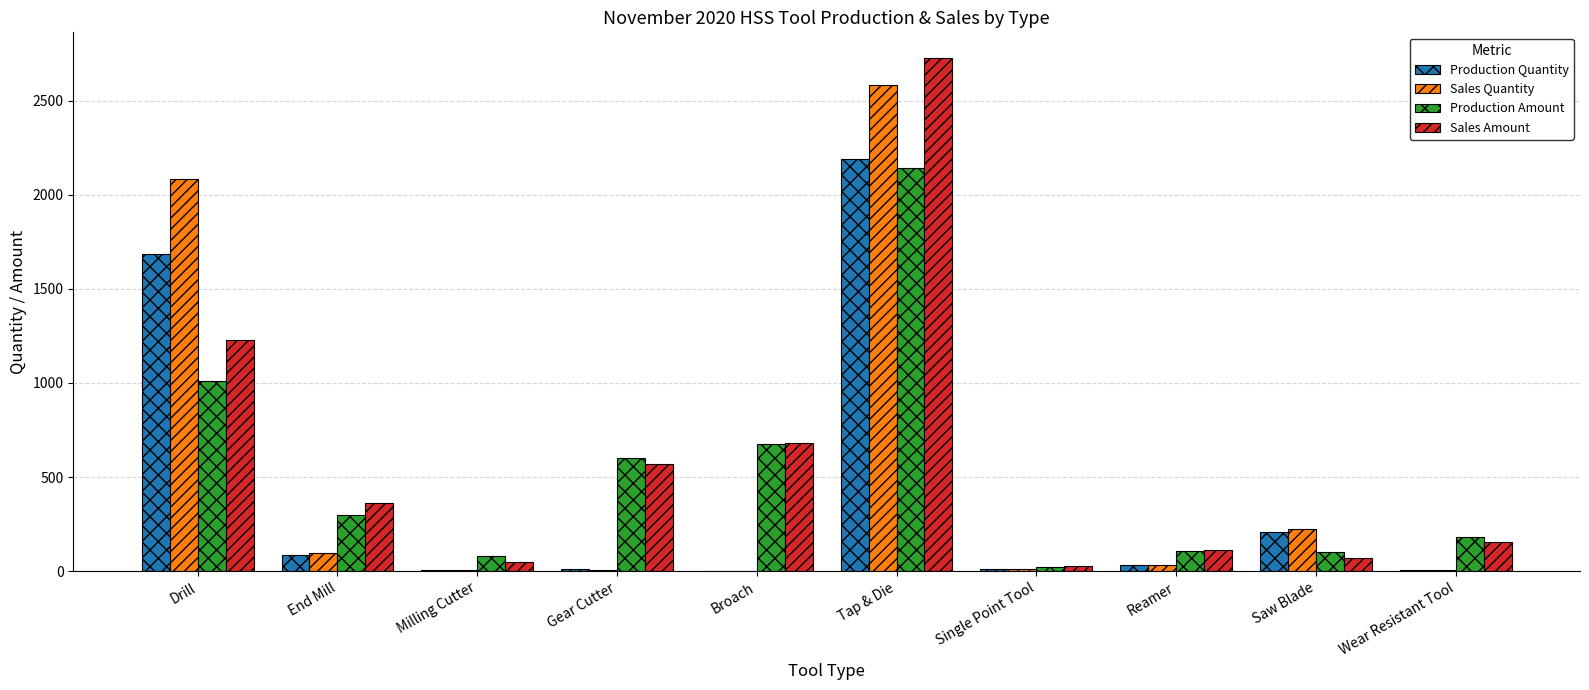

At which category does the chart reach its peak across all series?

Tap & Die